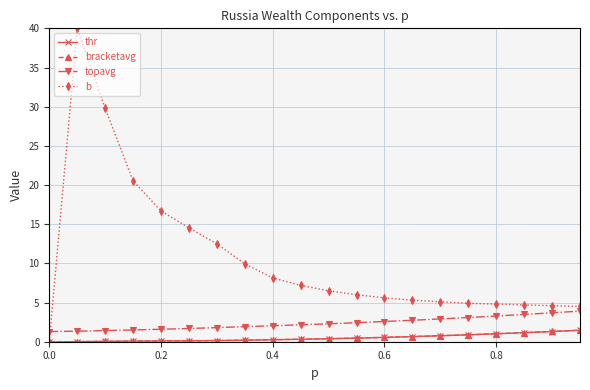

Which series has the largest total across all categories?

b